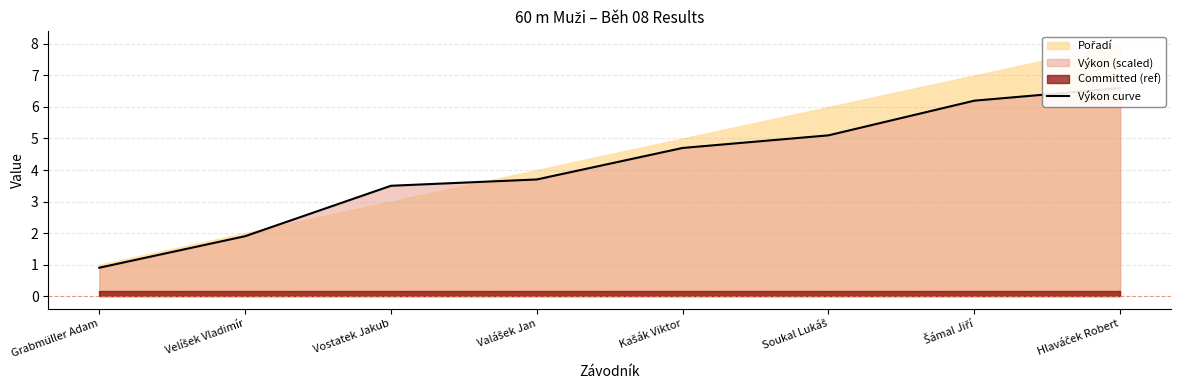

Reading left to right, extract all data points from this chart.

0.9	1.9	3.5	3.7	4.7	5.1	6.2	6.6